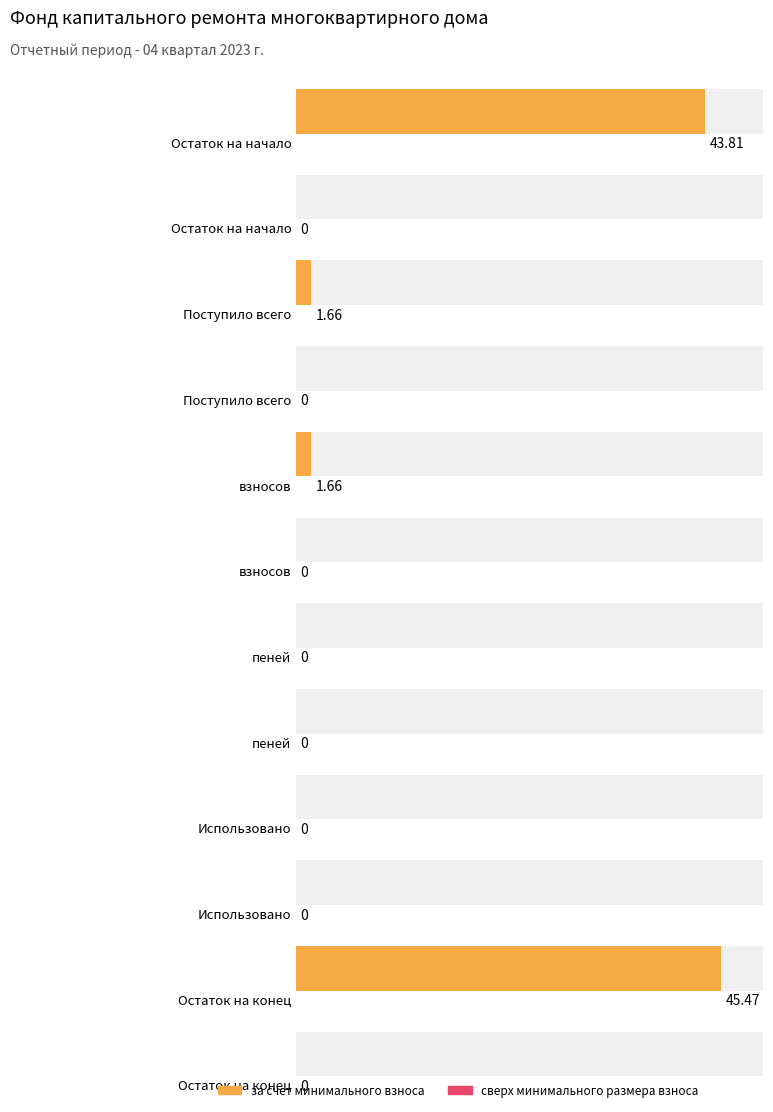

Are the bars horizontal?

Yes